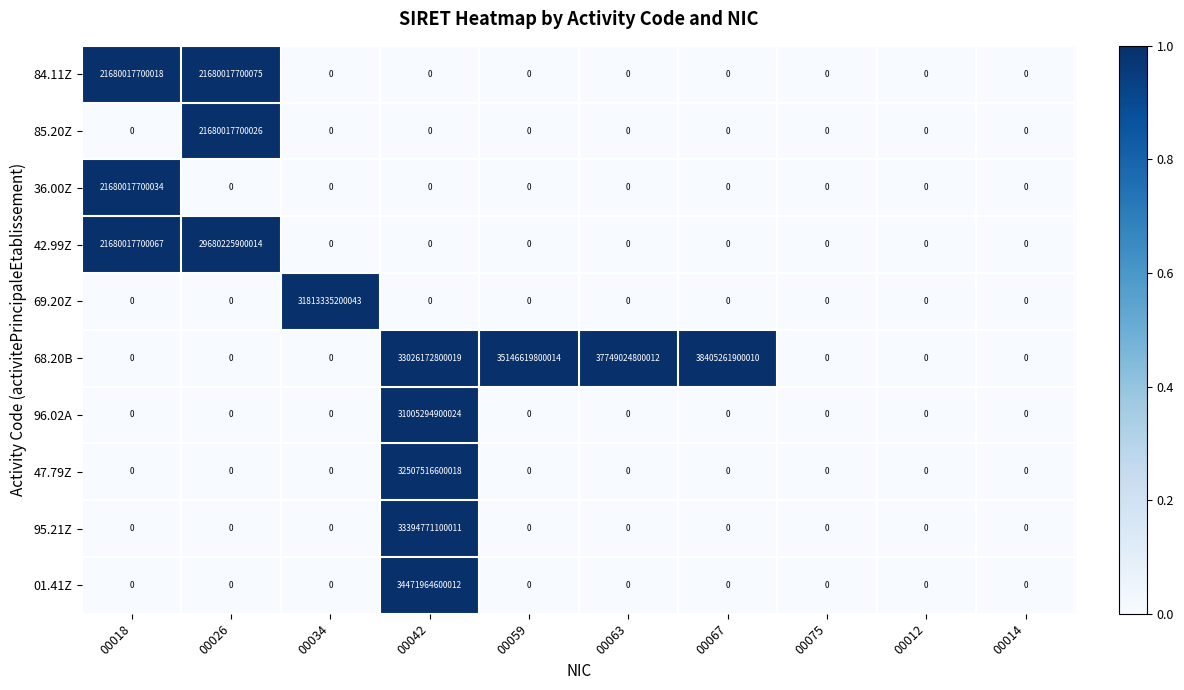

Which label corresponds to the largest value in the chart?

00067